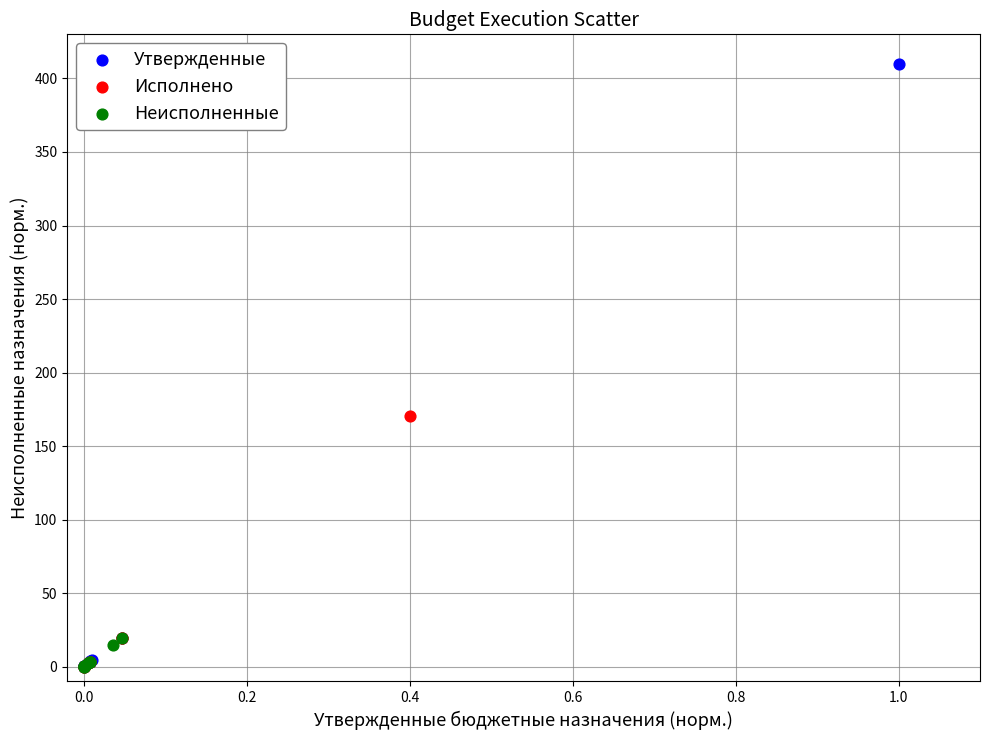

Which series has the largest Y range (max minus min)?

Утвержденные